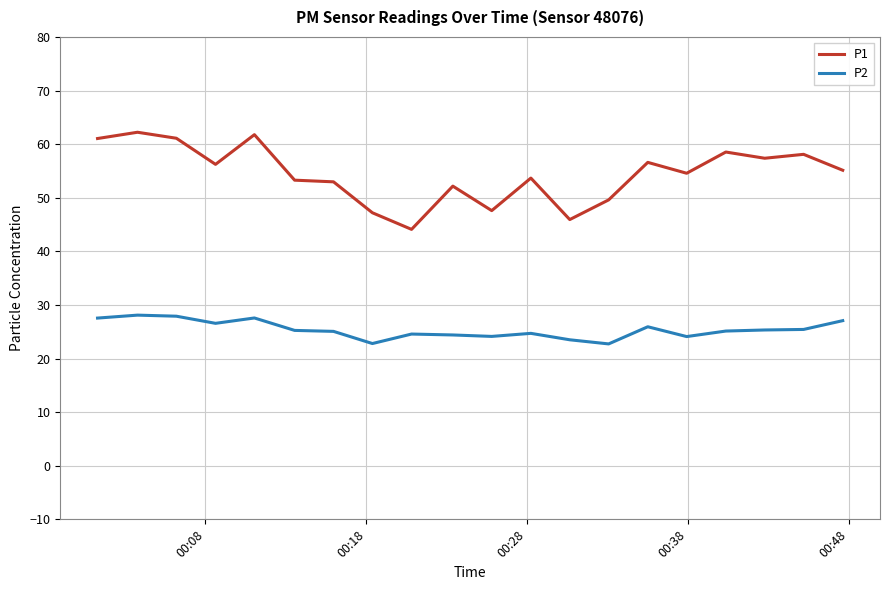

Rank the series by their maximum value, from lowest to highest.

P2, P1